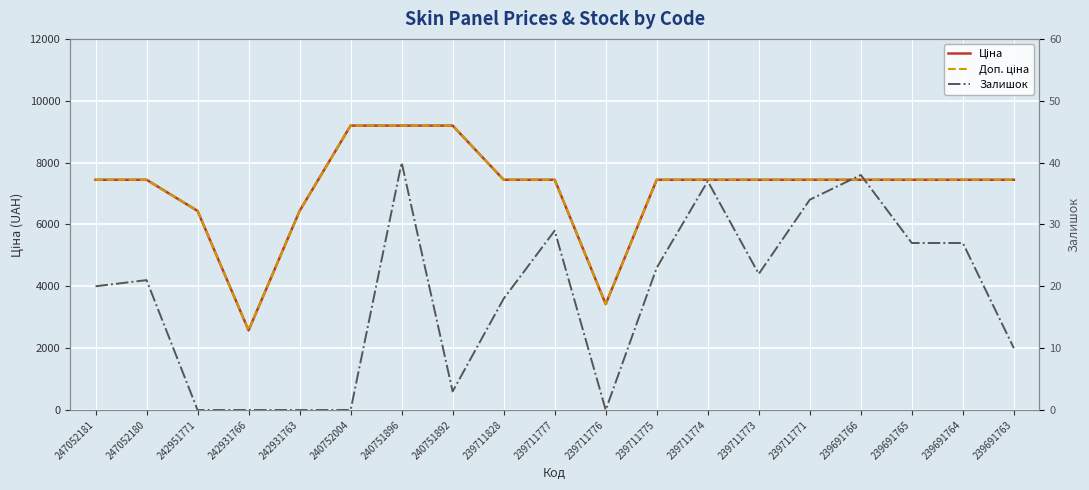

Is the value of Ціна at 239691766 greater than the value of Доп. ціна at 247052180?

No